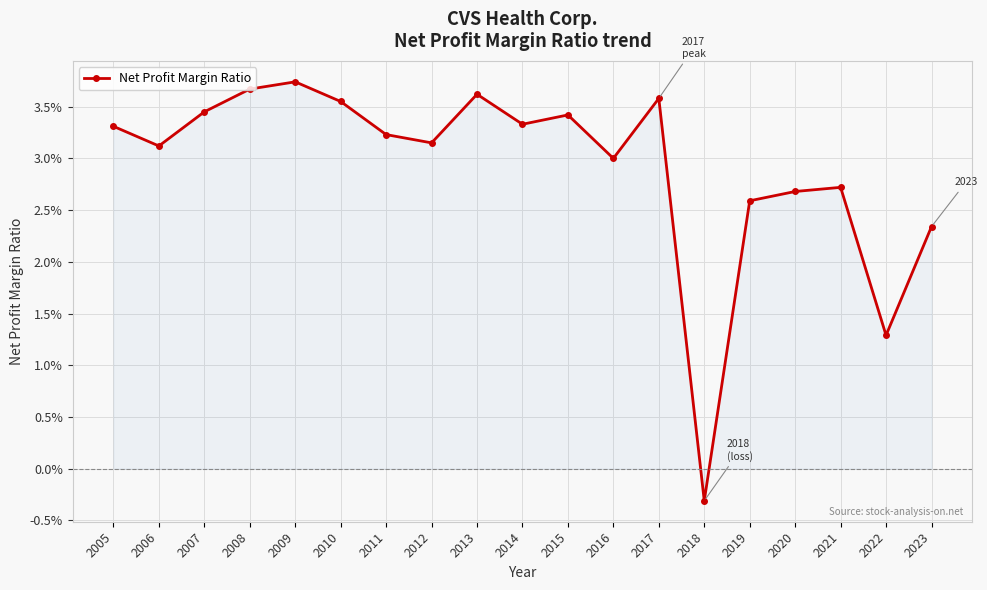

Is this an area chart (filled region under the line)?

Yes